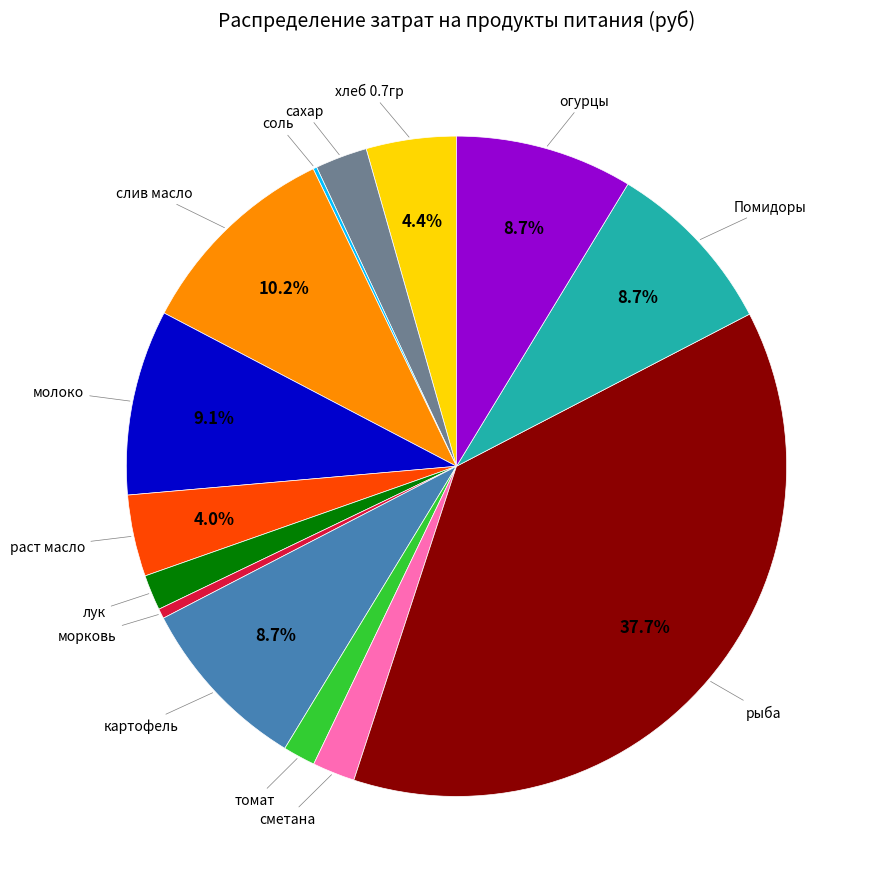

Is there a majority slice in this chart?

No